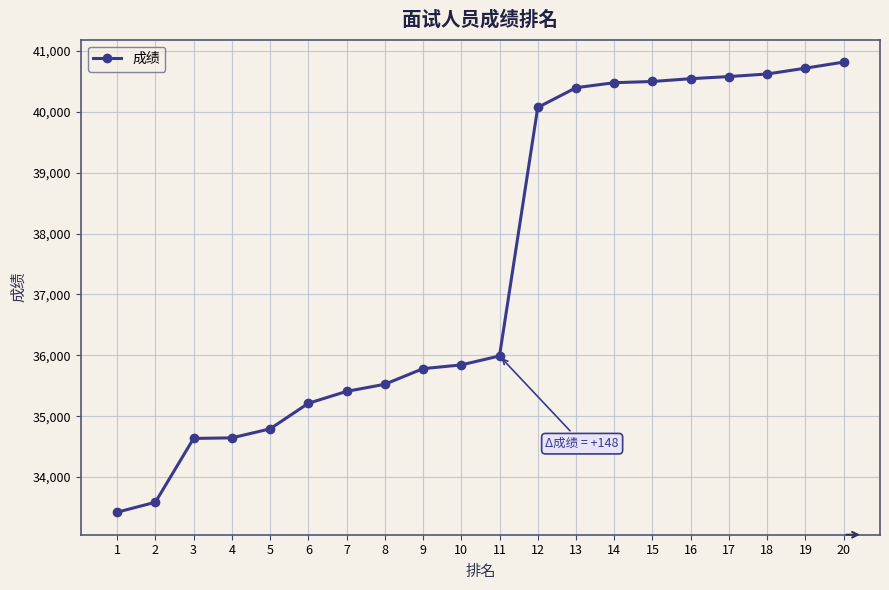

What is the difference between the values at 3 and 9?

1147